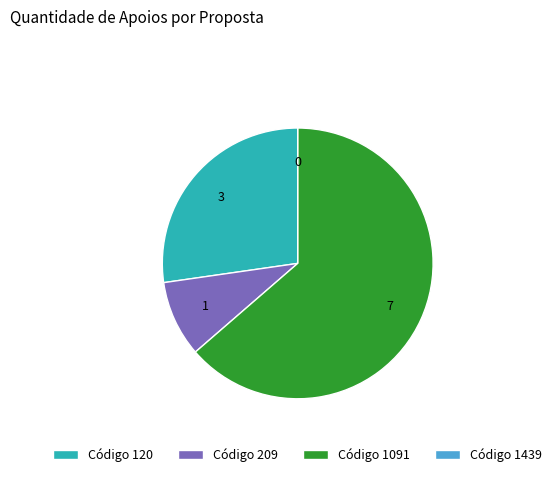

Which has a higher value, Código 209 or Código 120?

Código 120